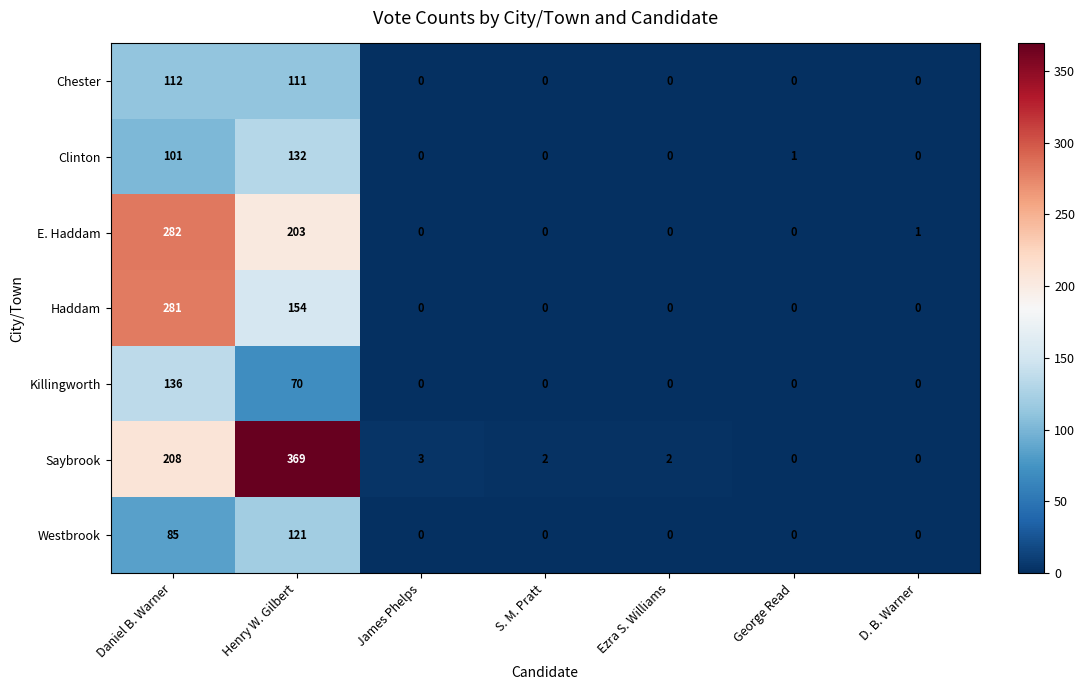

What is the total value across all series at George Read?

1